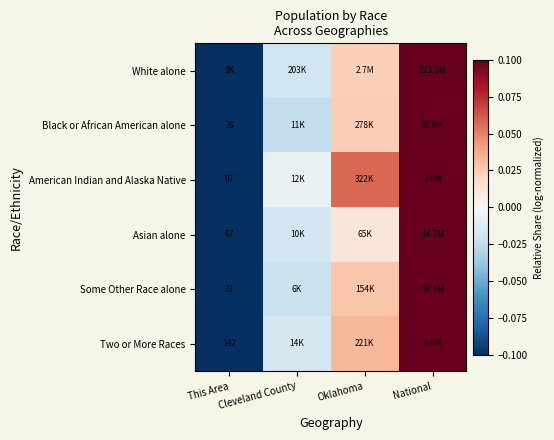

How many positive values does the White alone series have?

2